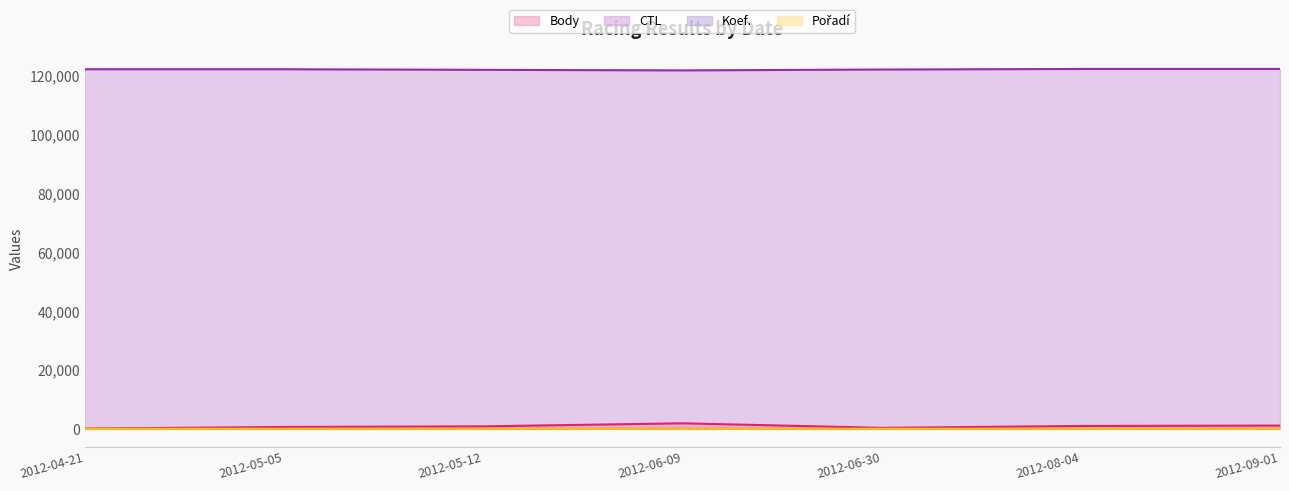

What is the minimum value for Pořadí?

2